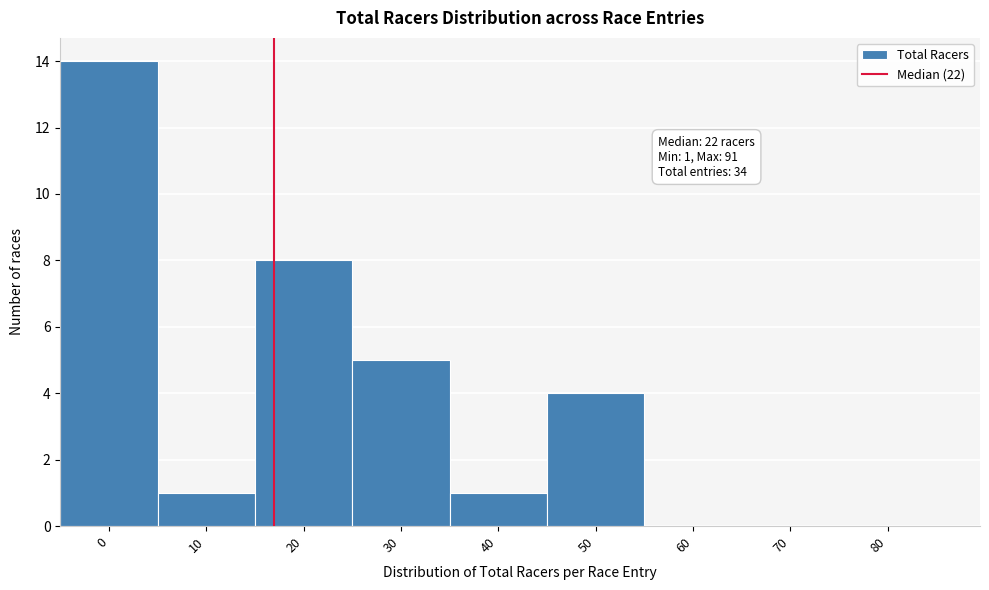

Reading left to right, transcribe all the data shown in this chart.

0=14	10=1	20=8	30=5	40=1	50=4	60=0	70=0	80=0